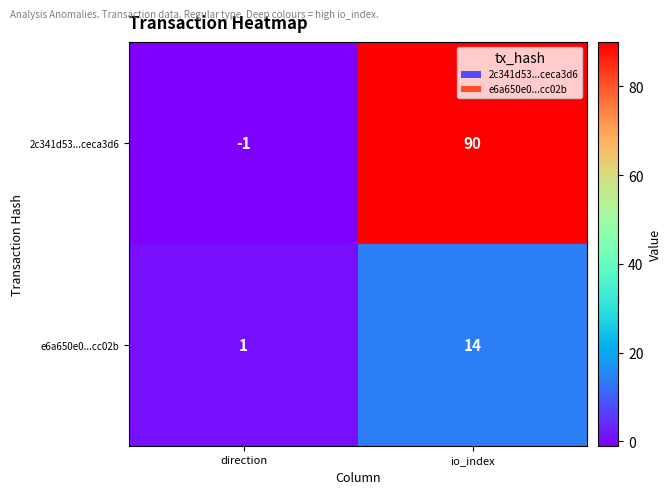

True or false: e6a650e0...cc02b has a value of 1 at direction.

True